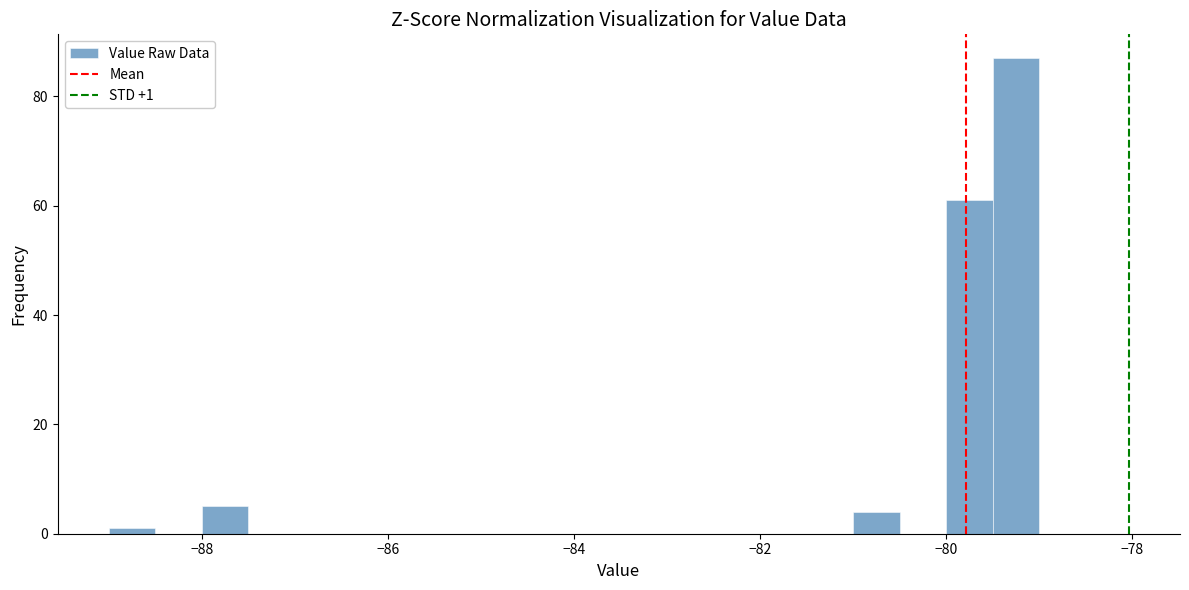

Around what value on the x-axis is the tallest bar? Give the approximate position of its centre, as read against the axis.

-79.2